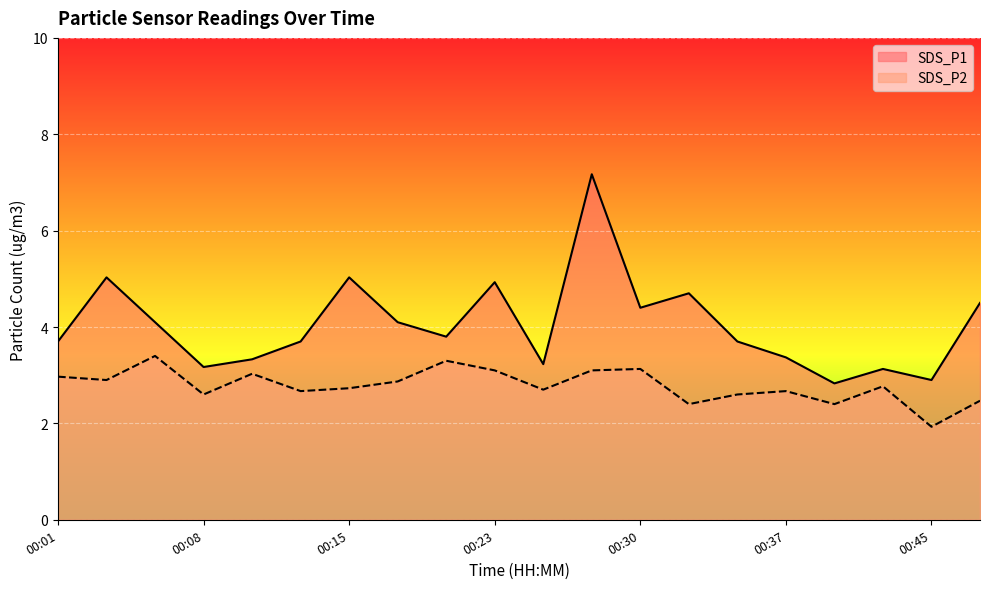

What is the minimum value for SDS_P1?

2.8